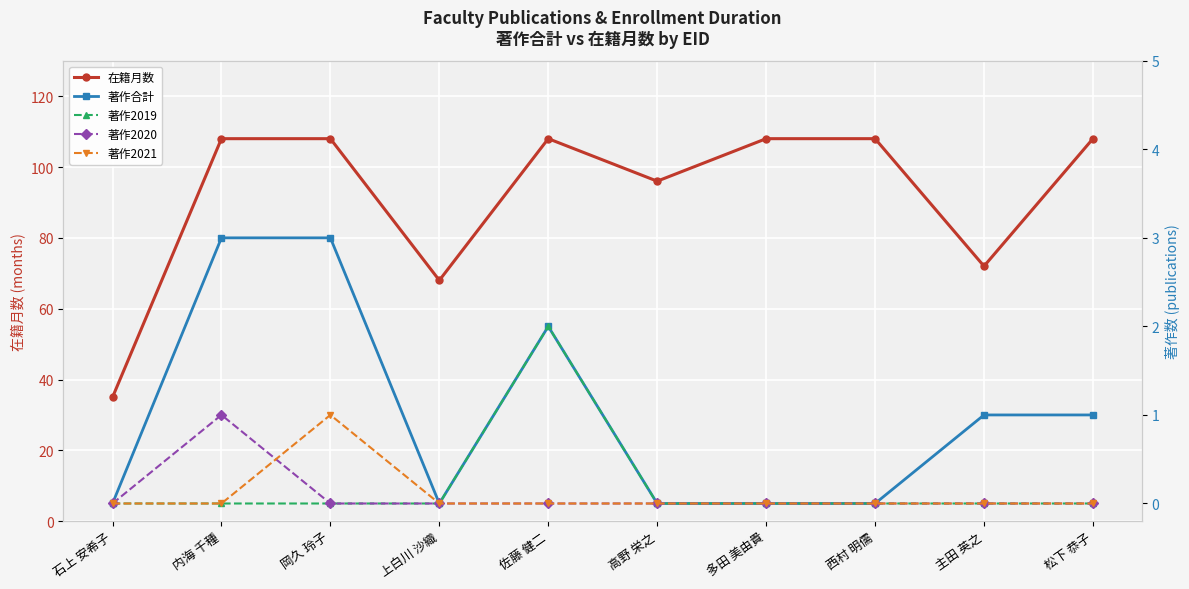

What is the total value across all series at 主田 英之?

73